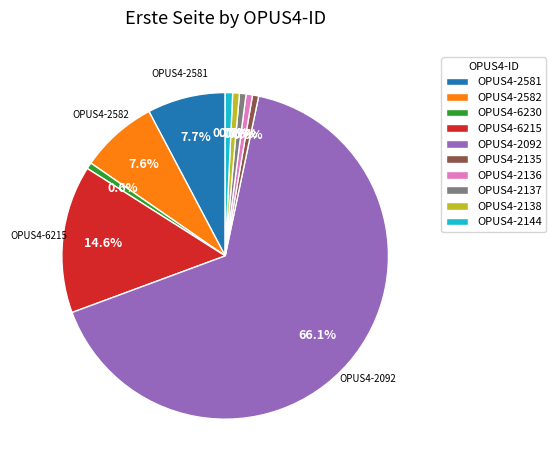

How many slices are in this pie chart?

10